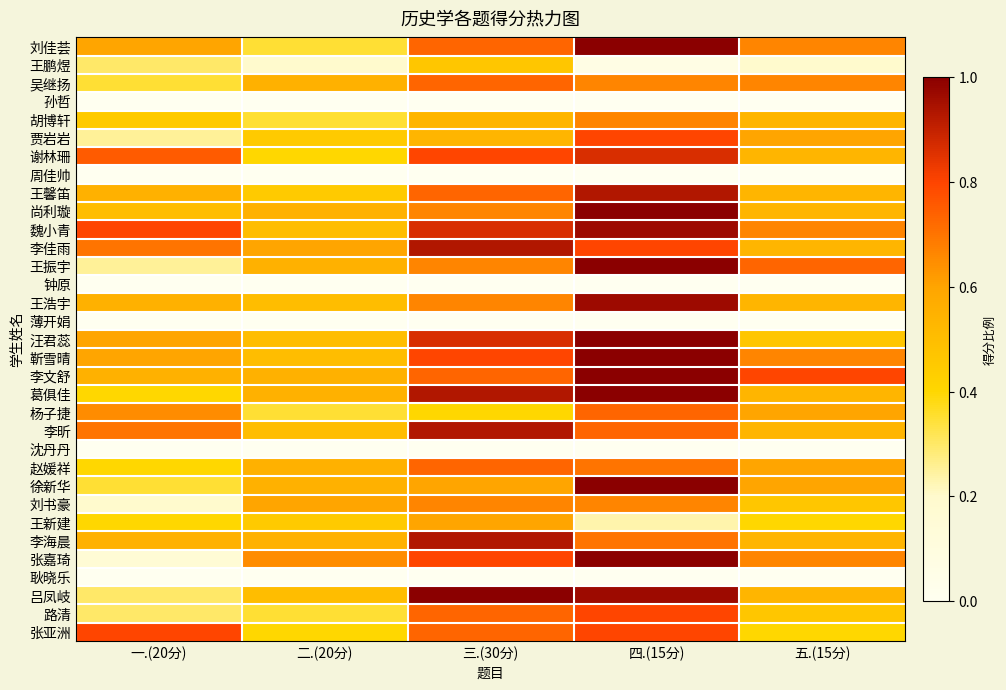

What is the total value across all series at 二.(20分)?

13.0